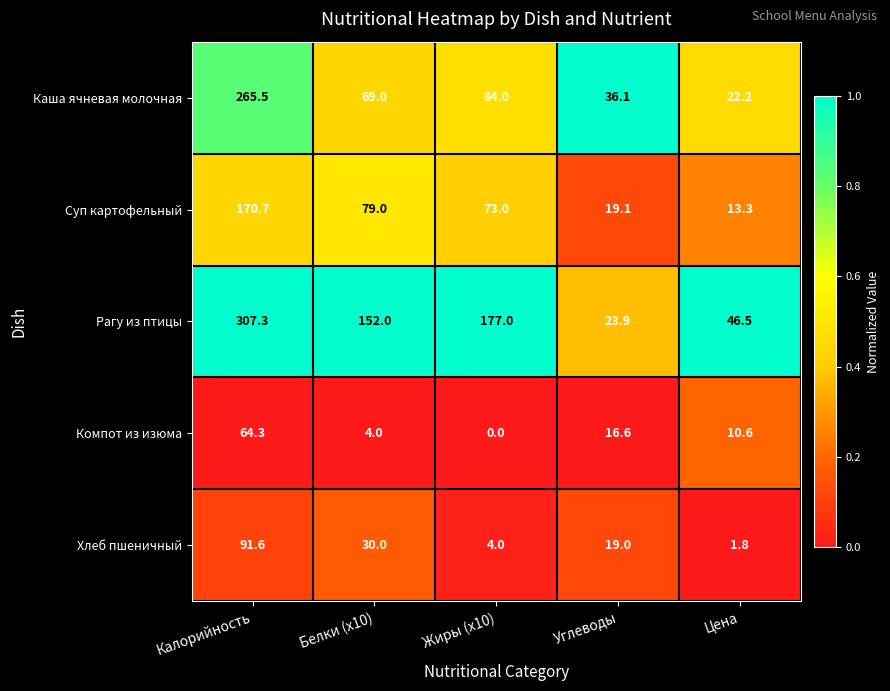

The Суп картофельный series shows 26.5 at Углеводы. True or false?

False